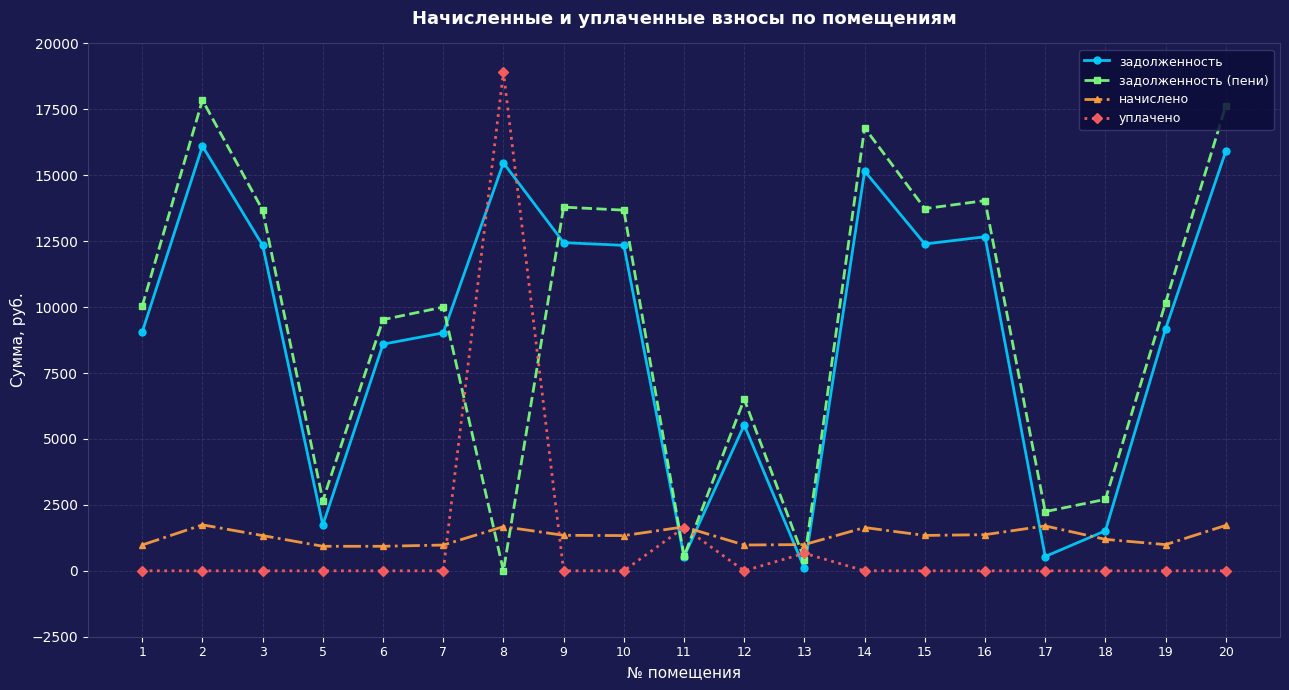

What is the difference between the начислено values at 7 and 8?

697.5